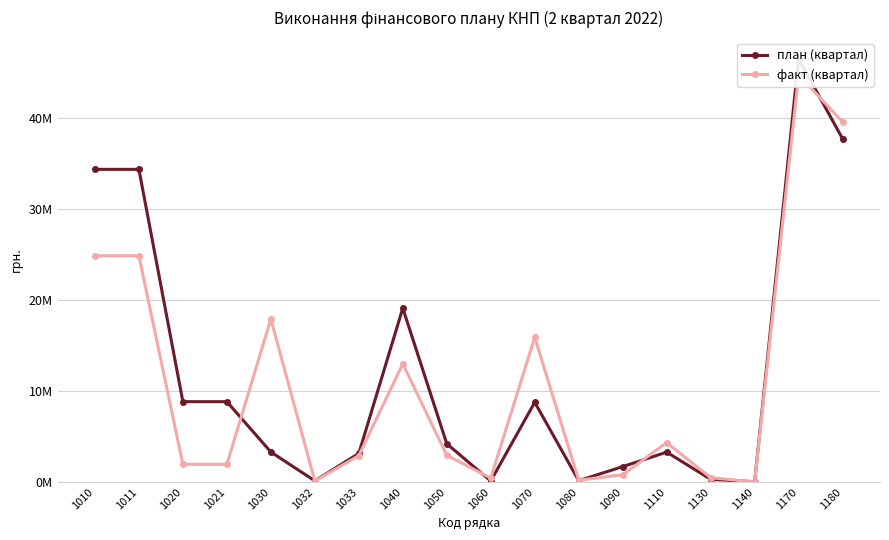

Between 1050 and 1130, which series saw the biggest shift?

план (квартал)